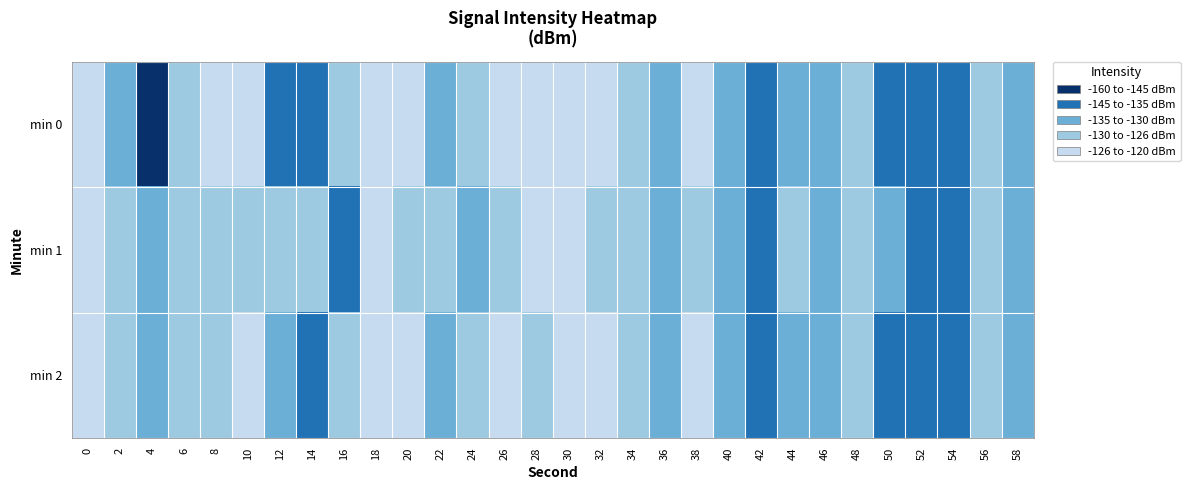

What is the spread (max minus min) of values at 38?

4.7